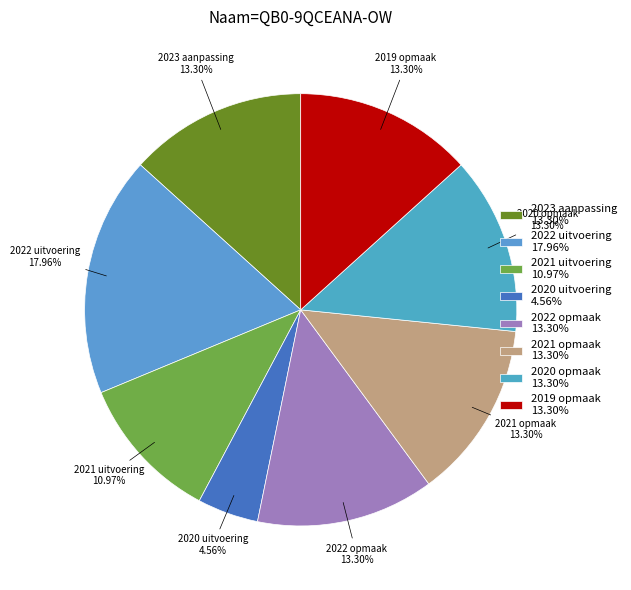

Is it true that 2020 opmaak is 13% of the pie?

True